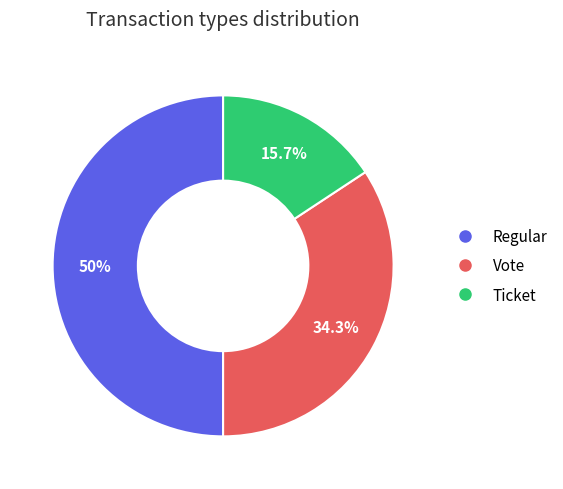

Is there a majority slice in this chart?

No